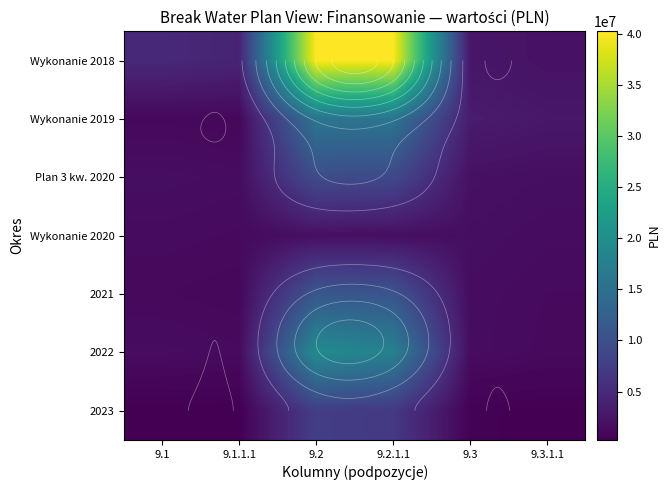

At how many categories does at least one series exceed 20748880?

2